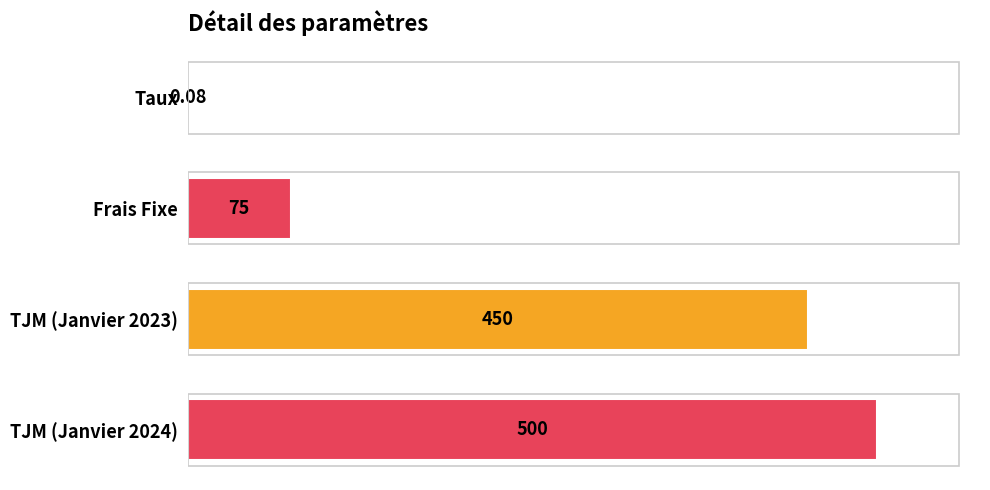

Does the chart contain stacked bars?

No